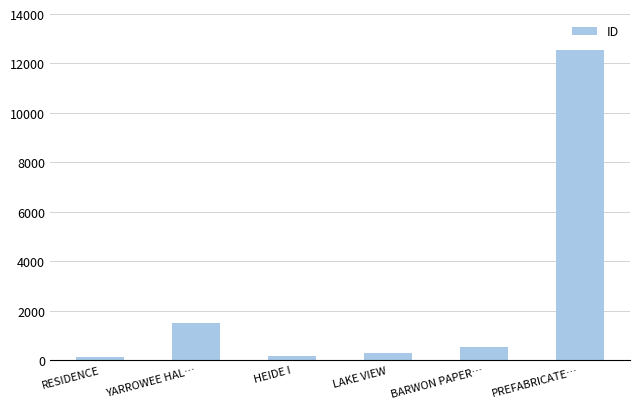

What is the difference between the values at HEIDE I and YARROWEE HAL…?

1300